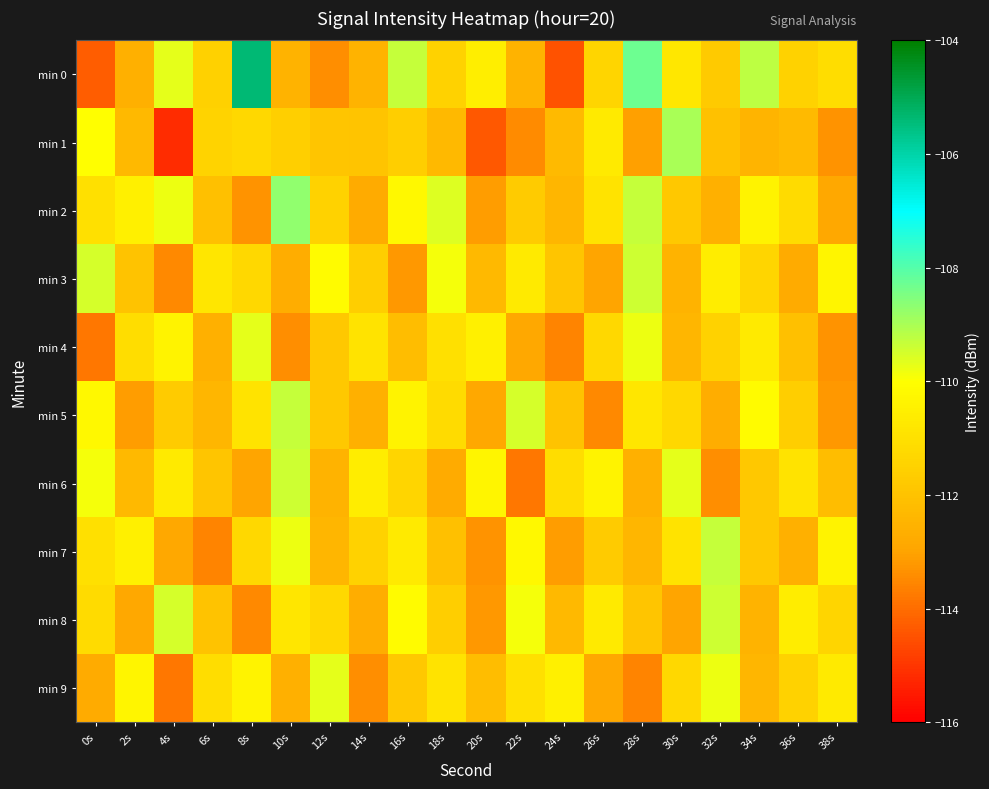

Which label corresponds to the smallest value in the chart?

4s